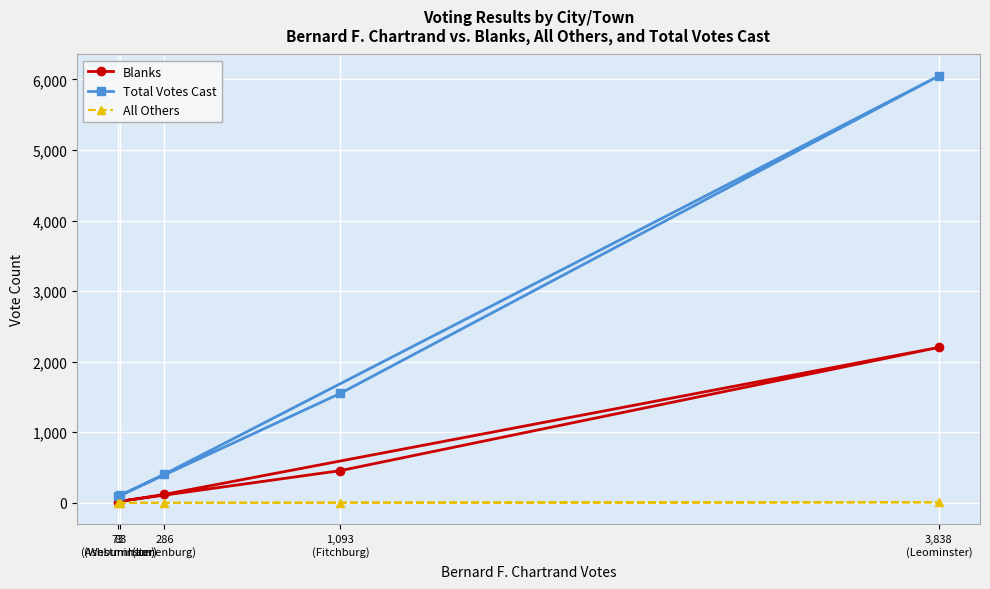

What is the difference between the maximum and minimum values in the All Others series?

9